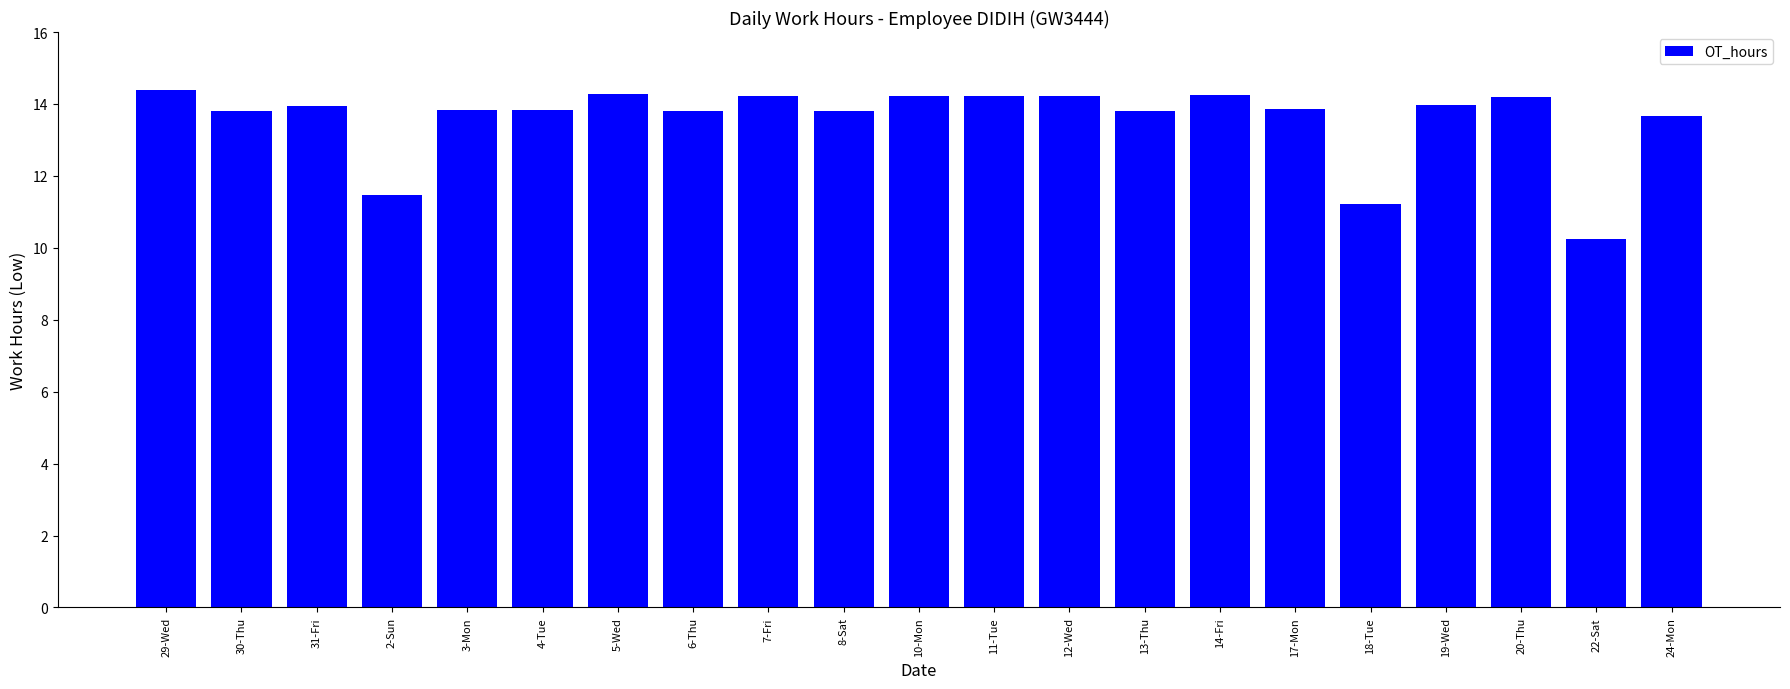

What is the value of the 1st bar from the left?

14.4